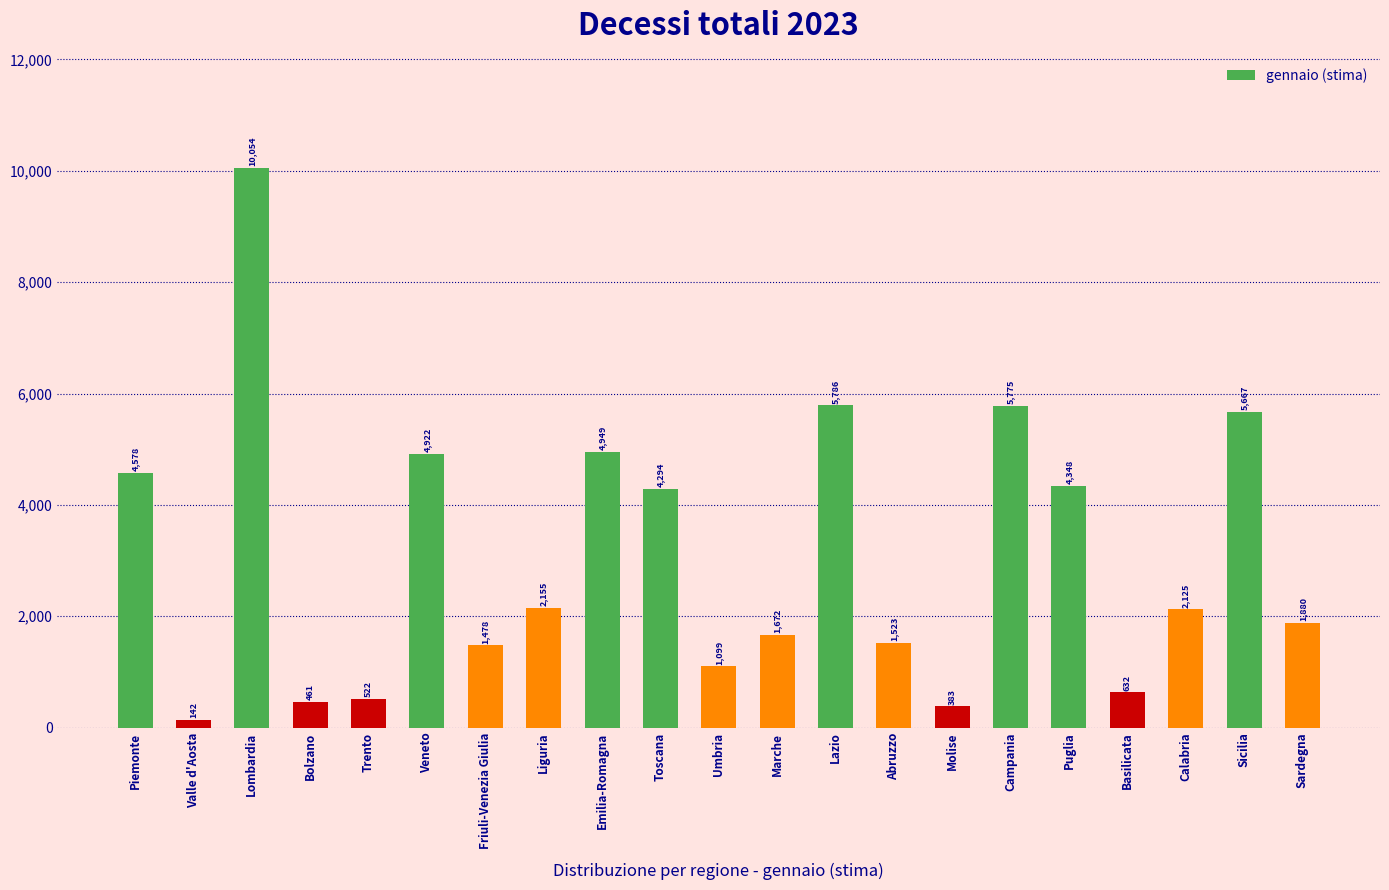

Reading left to right, transcribe all the data shown in this chart.

Piemonte=4578	Valle d'Aosta=142	Lombardia=10054	Bolzano=461	Trento=522	Veneto=4922	Friuli-Venezia Giulia=1478	Liguria=2155	Emilia-Romagna=4949	Toscana=4294	Umbria=1099	Marche=1672	Lazio=5786	Abruzzo=1523	Molise=383	Campania=5775	Puglia=4348	Basilicata=632	Calabria=2125	Sicilia=5667	Sardegna=1880